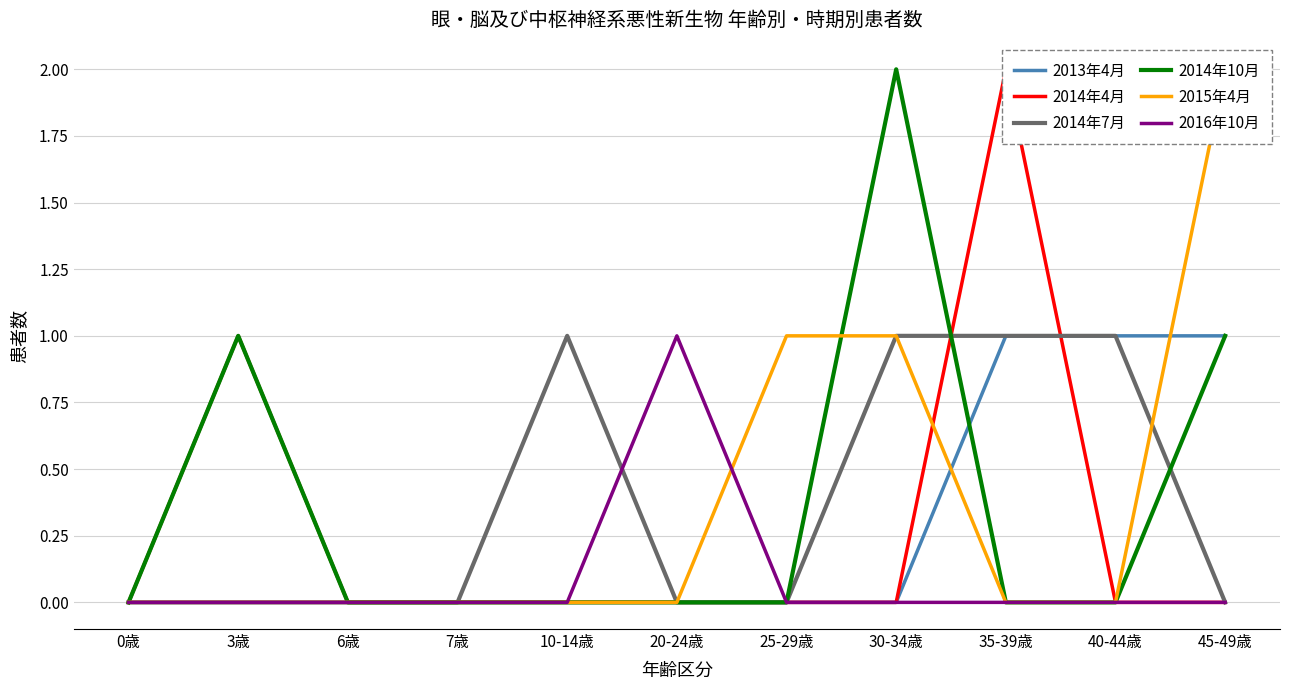

Reading right to left, transcribe all the data shown in this chart.

2013年4月: 45-49歳=1	40-44歳=1	35-39歳=1	30-34歳=0	25-29歳=0	20-24歳=0	10-14歳=0	7歳=0	6歳=0	3歳=0	0歳=0
2014年4月: 45-49歳=0	40-44歳=0	35-39歳=2	30-34歳=0	25-29歳=0	20-24歳=0	10-14歳=0	7歳=0	6歳=0	3歳=1	0歳=0
2014年7月: 45-49歳=0	40-44歳=1	35-39歳=1	30-34歳=1	25-29歳=0	20-24歳=0	10-14歳=1	7歳=0	6歳=0	3歳=0	0歳=0
2014年10月: 45-49歳=1	40-44歳=0	35-39歳=0	30-34歳=2	25-29歳=0	20-24歳=0	10-14歳=0	7歳=0	6歳=0	3歳=1	0歳=0
2015年4月: 45-49歳=2	40-44歳=0	35-39歳=0	30-34歳=1	25-29歳=1	20-24歳=0	10-14歳=0	7歳=0	6歳=0	3歳=0	0歳=0
2016年10月: 45-49歳=0	40-44歳=0	35-39歳=0	30-34歳=0	25-29歳=0	20-24歳=1	10-14歳=0	7歳=0	6歳=0	3歳=0	0歳=0